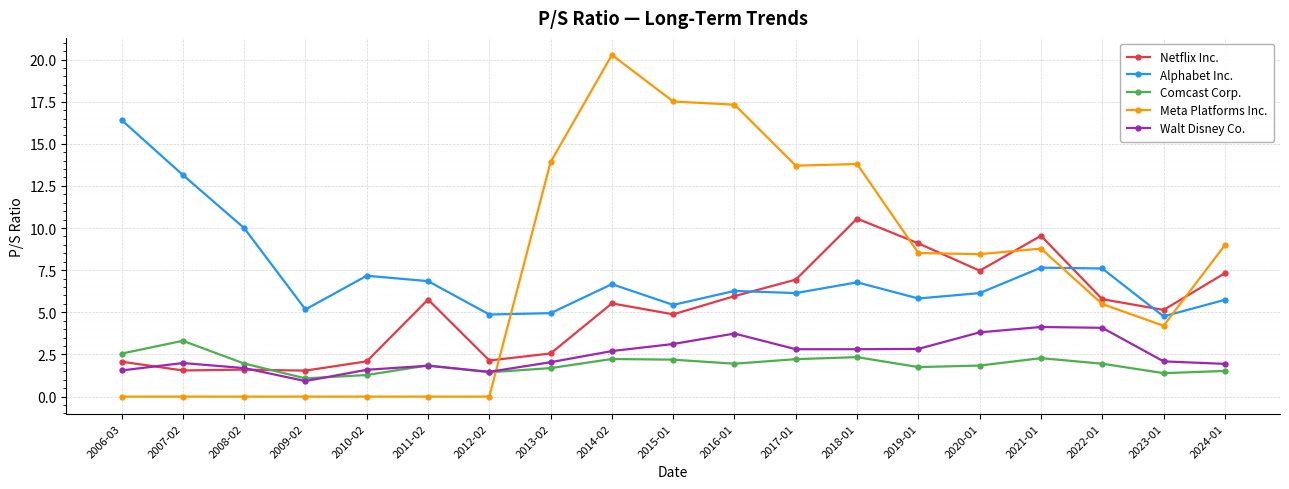

What is the label of the 13th point from the left?

2018-01